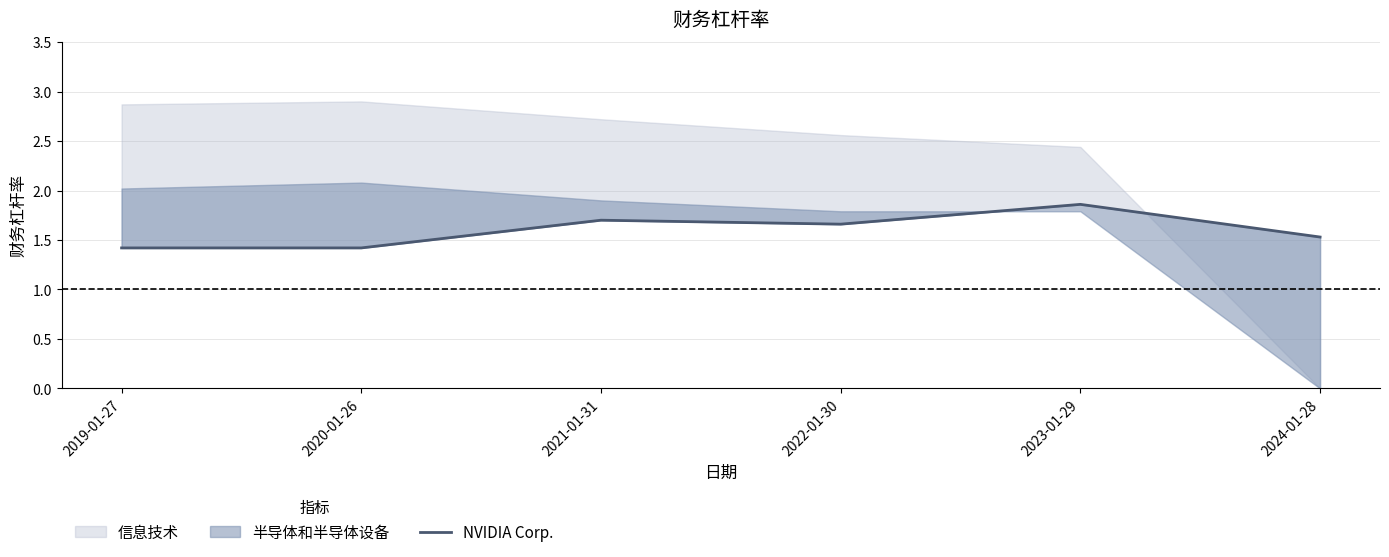

What is the difference between the second highest and minimum values?

0.3